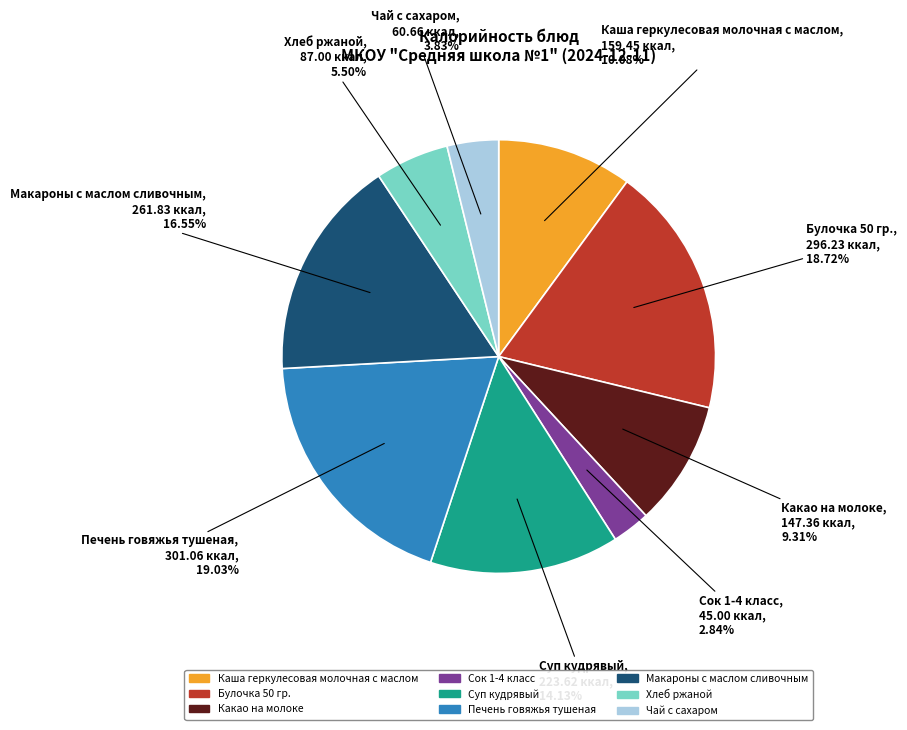

Count the number of slices in the pie.

9